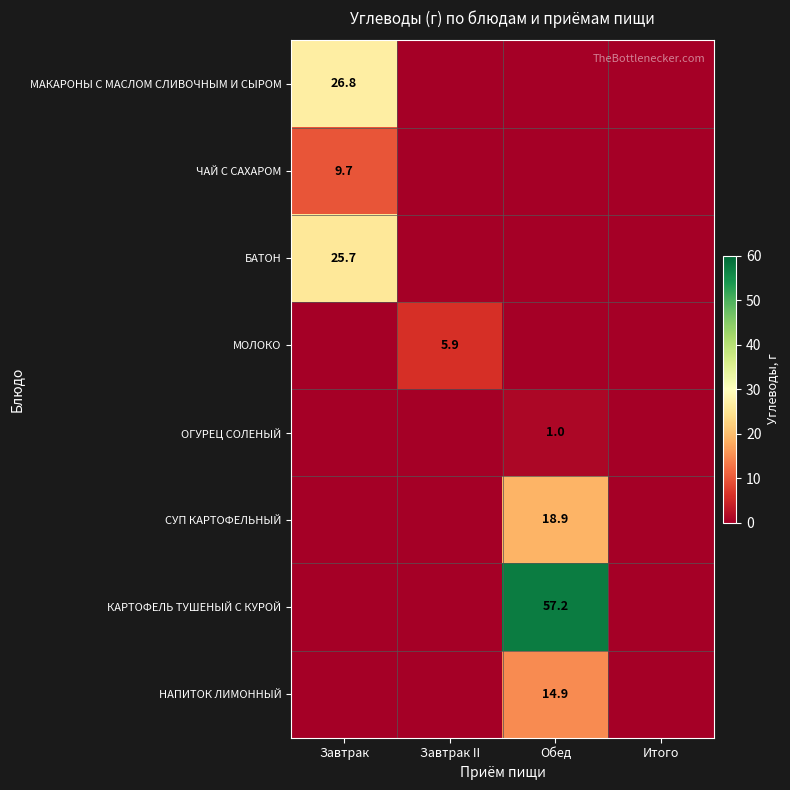

What is the greatest value displayed?

57.2